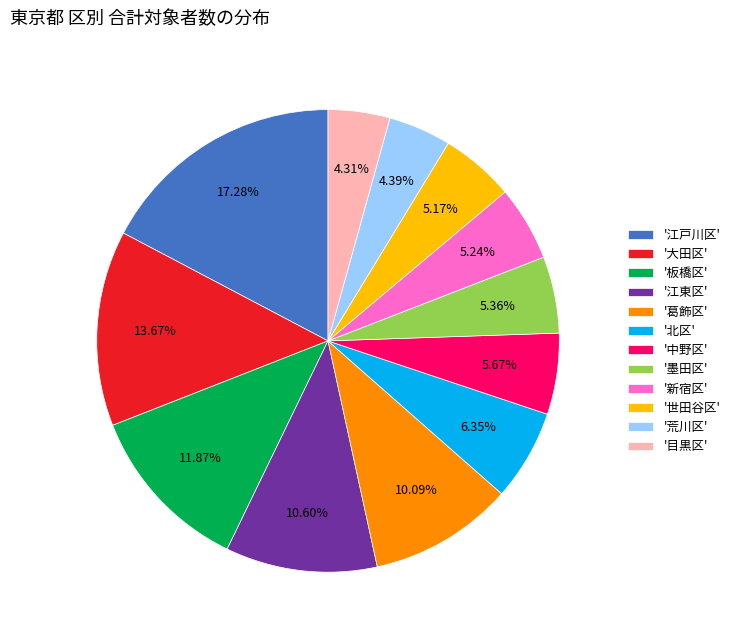

Does any single category account for the majority?

No